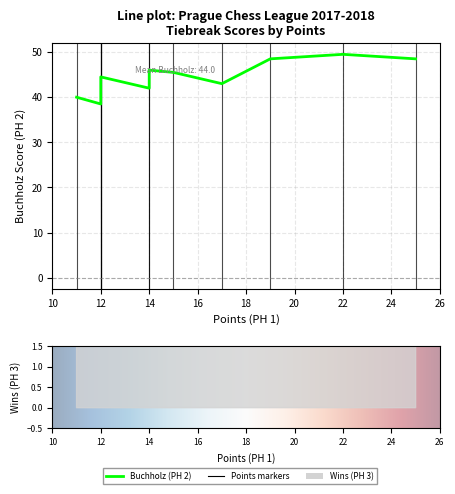

How many distinct data groups are displayed?

2